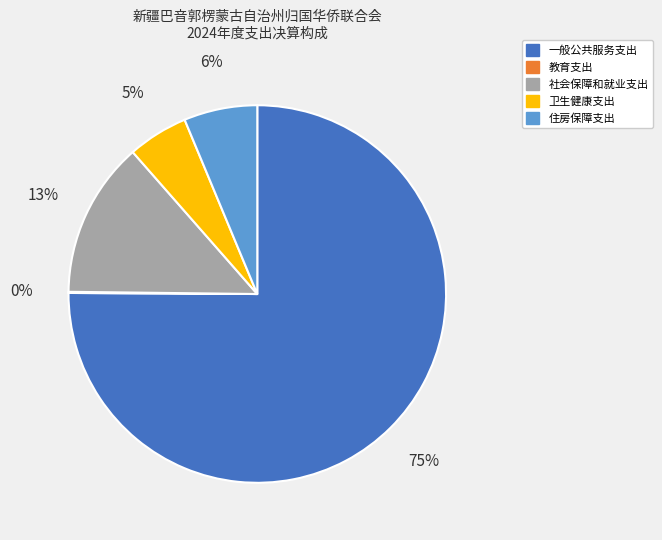

To the nearest percent, what is the average slice percentage?

20%